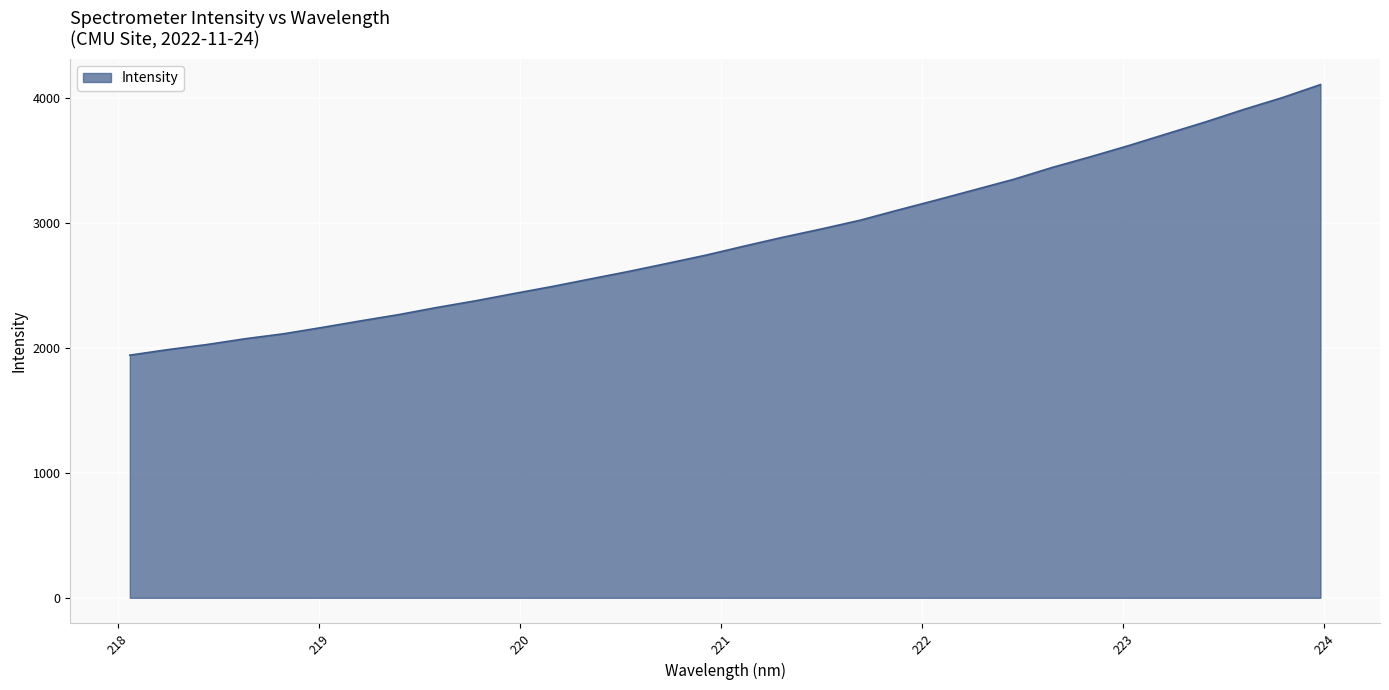

What is the smallest value displayed?

1941.1